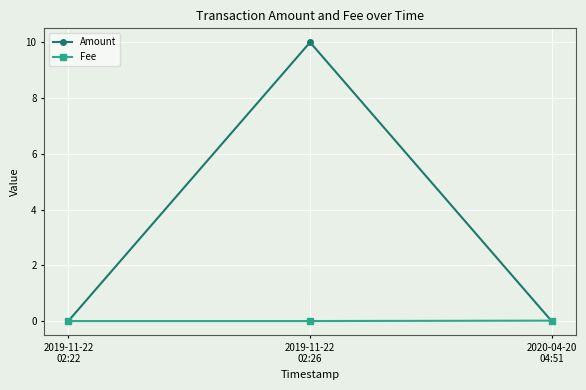

Which series has the widest spread of values?

Amount